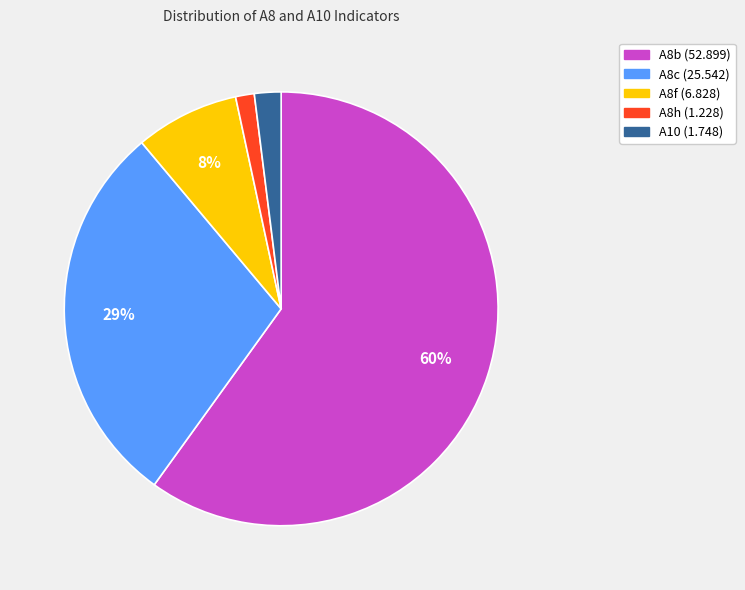

To the nearest percent, what is the combined percentage of A8b and A8f?

68%